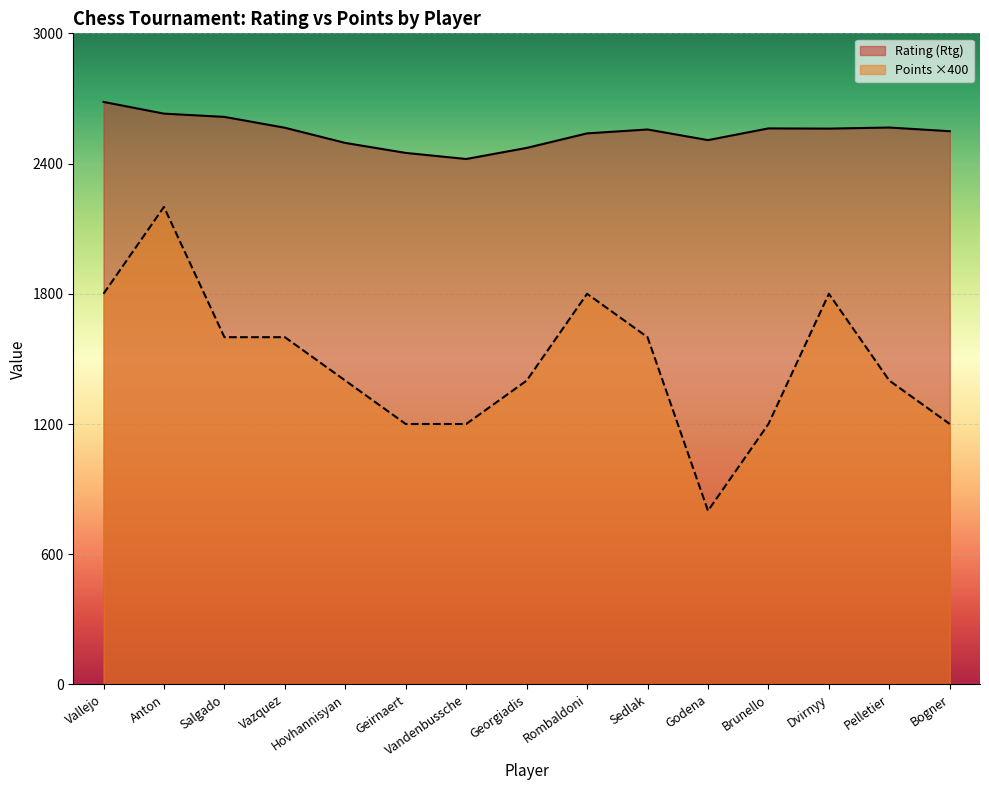

Reading left to right, what are all the values shown in this chart?

Rating (Rtg): Vallejo=2684	Anton=2630	Salgado=2615	Vazquez=2565	Hovhannisyan=2495	Geirnaert=2449	Vandenbussche=2421	Georgiadis=2472	Rombaldoni=2539	Sedlak=2557	Godena=2508	Brunello=2562	Dvirnyy=2561	Pelletier=2566	Bogner=2549
Points (Pts): Vallejo=1800	Anton=2200	Salgado=1600	Vazquez=1600	Hovhannisyan=1400	Geirnaert=1200	Vandenbussche=1200	Georgiadis=1400	Rombaldoni=1800	Sedlak=1600	Godena=800	Brunello=1200	Dvirnyy=1800	Pelletier=1400	Bogner=1200